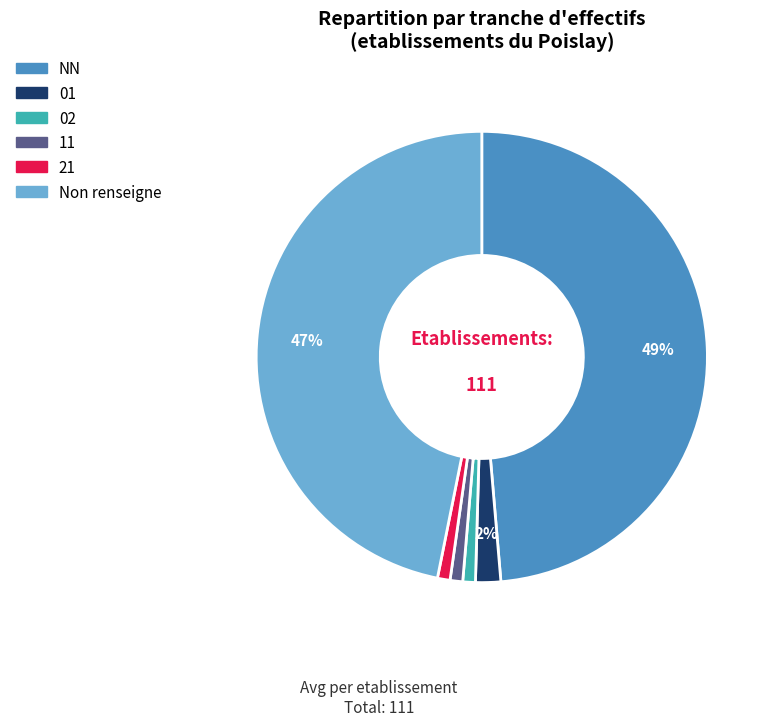

To the nearest percent, what is the average slice percentage?

17%